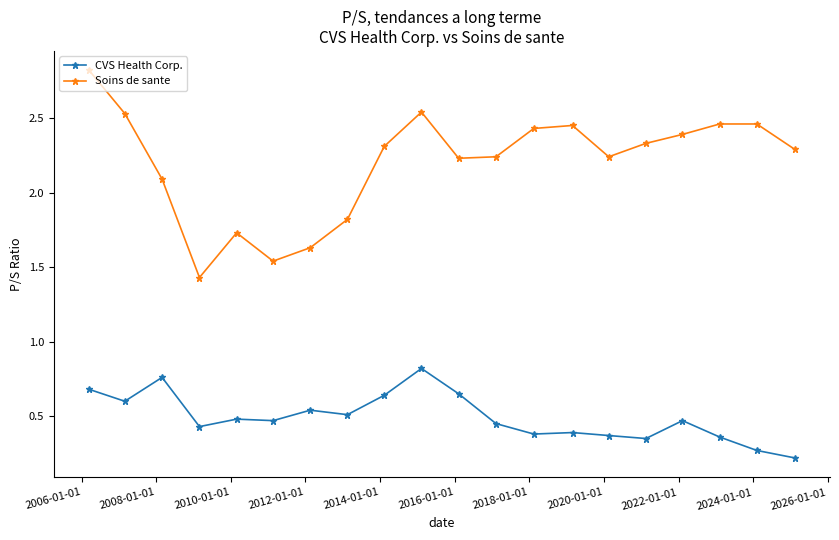

True or false: Soins de sante and CVS Health Corp. intersect in this chart.

False